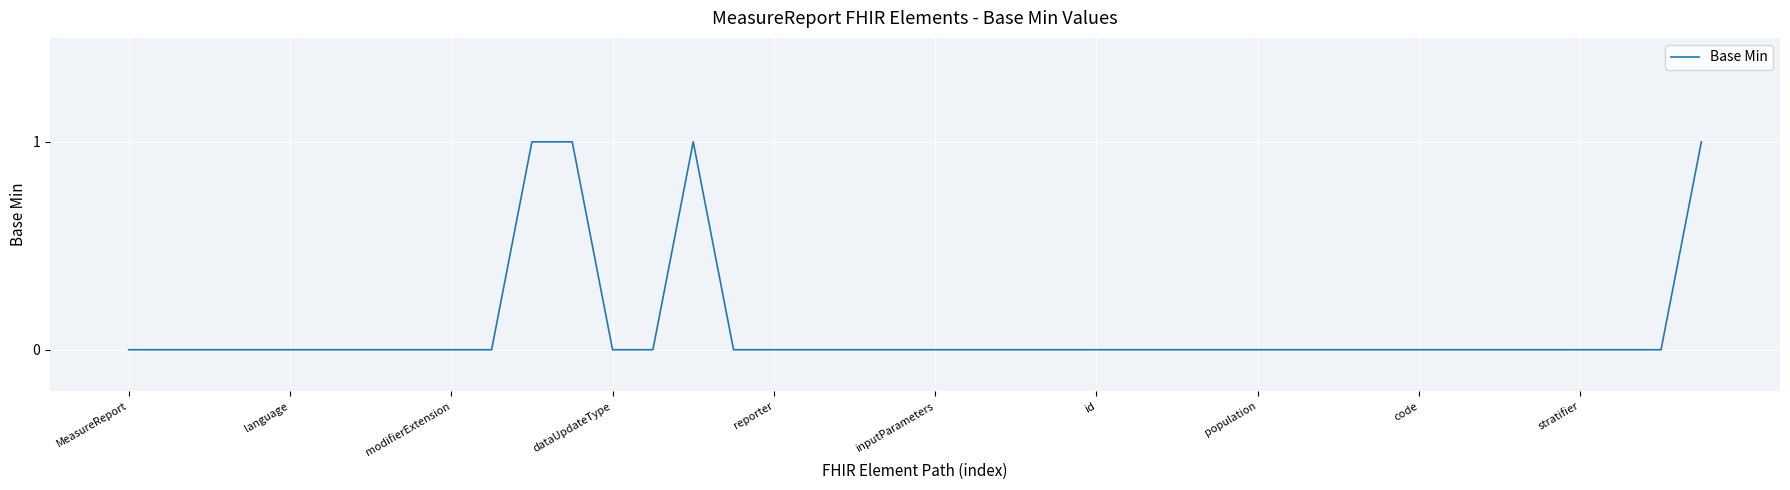

How many lines are shown in the chart?

1